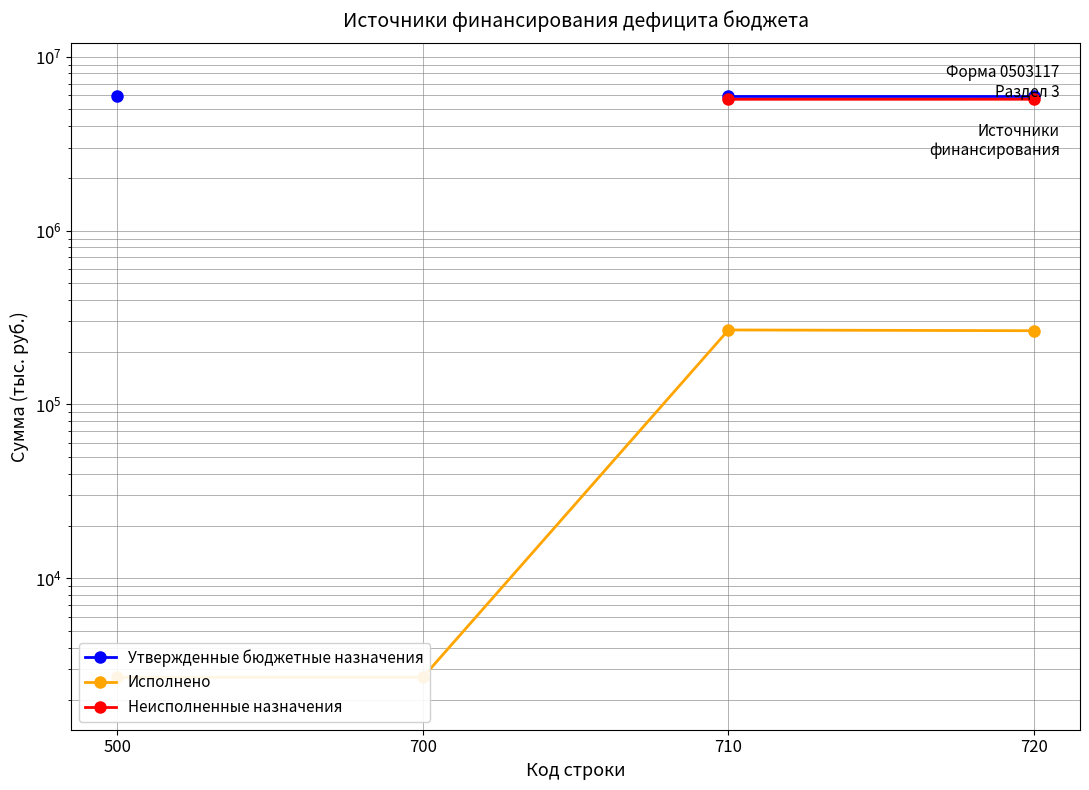

What are all the series names shown in the legend?

Утвержденные бюджетные назначения, Исполнено, Неисполненные назначения